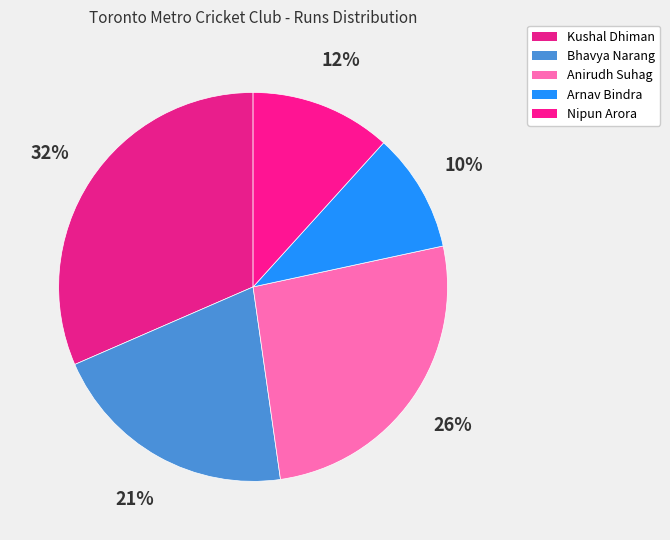

How many slices are in this pie chart?

5